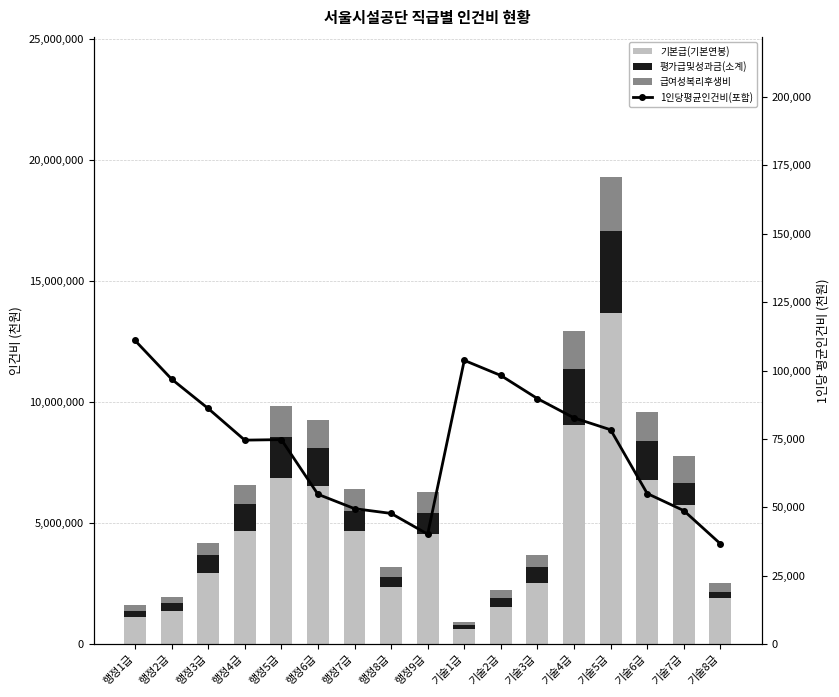

The 1인당평균인건비(포함) series shows 54751 at 행정6급. True or false?

True